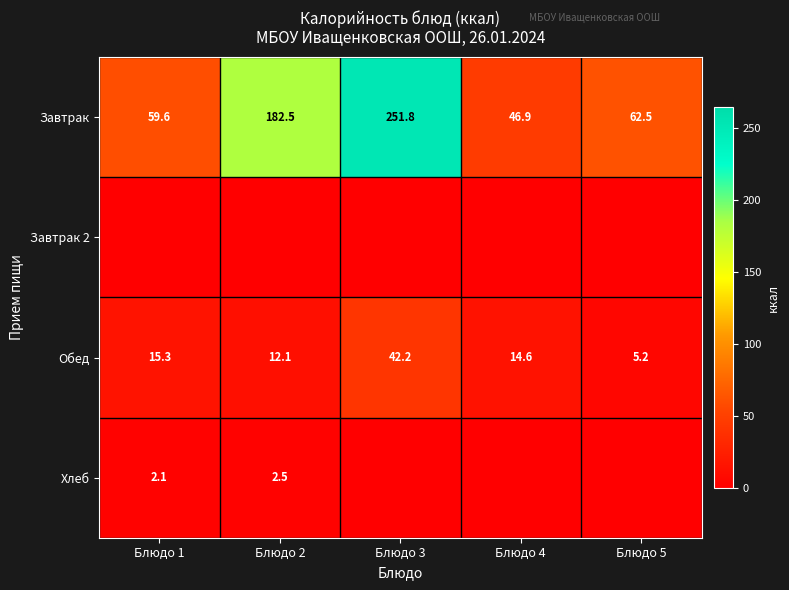

What is the minimum value for Завтрак?

46.9